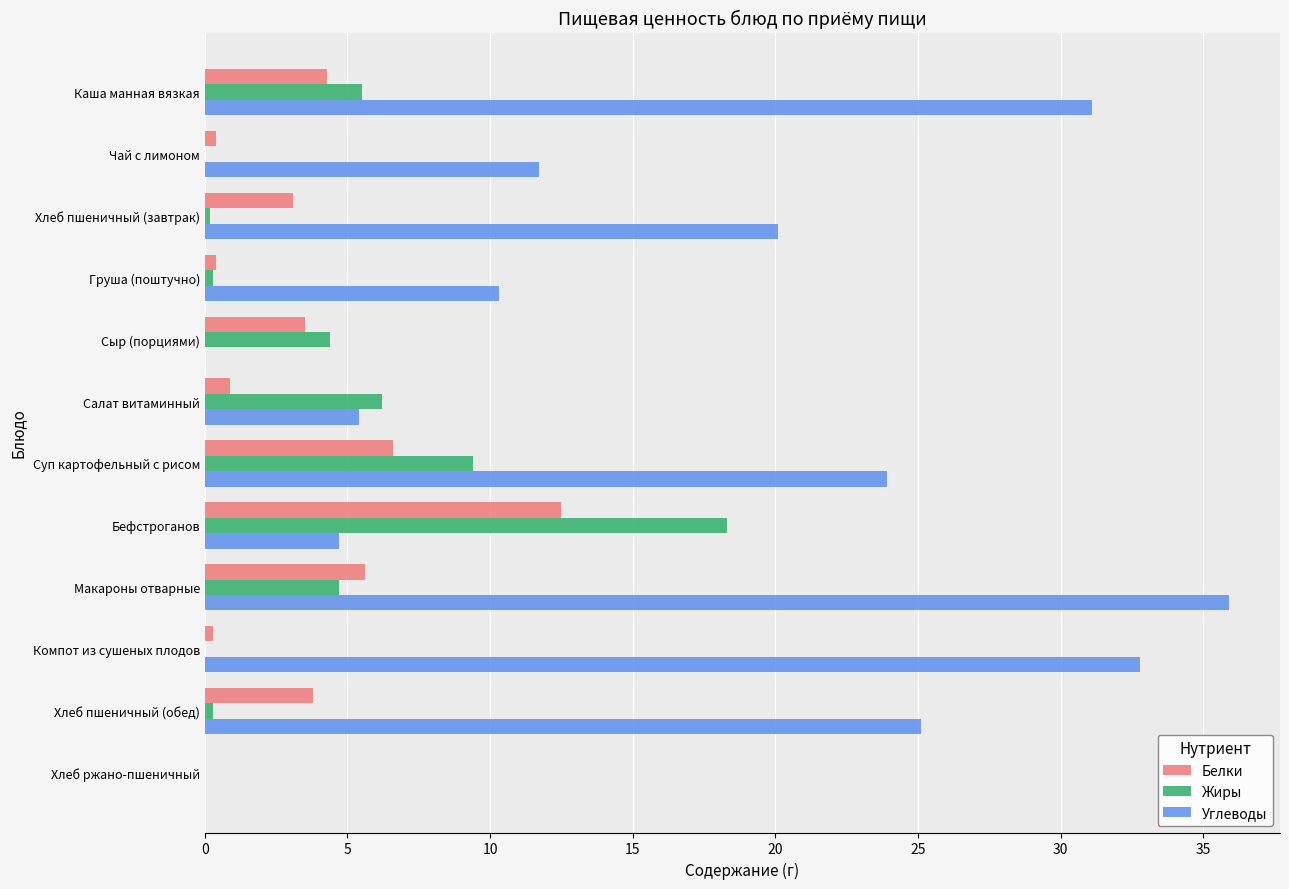

Which series changed the most between Макароны отварные and Хлеб пшеничный (обед)?

Углеводы